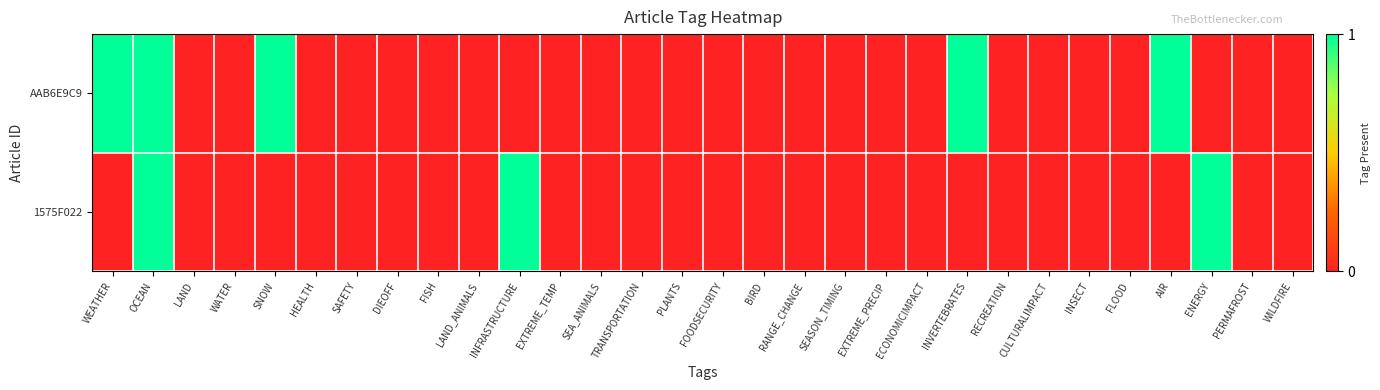

Rank the series by their maximum value, from highest to lowest.

AAB6E9C9, 1575F022